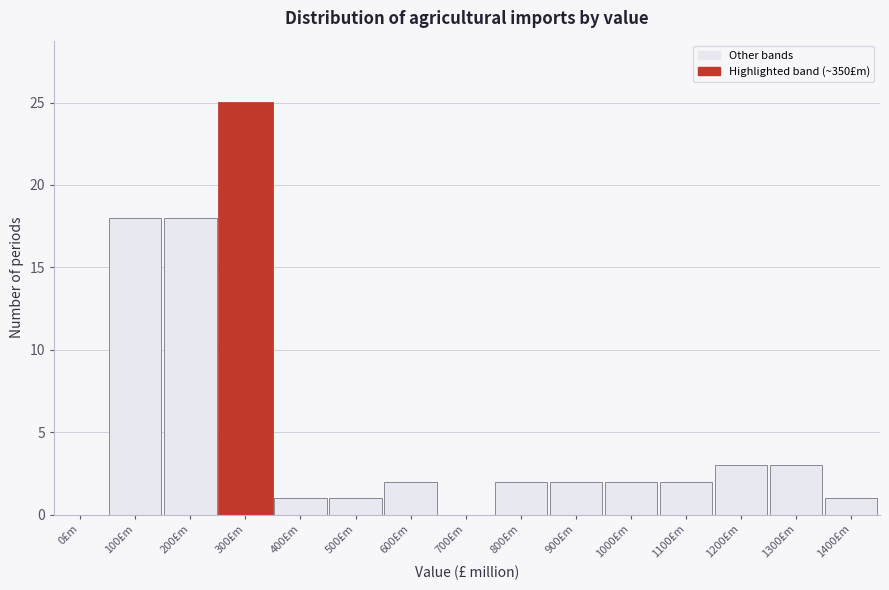

Reading left to right, extract all data points from this chart.

0£m=0	100£m=18	200£m=18	300£m=25	400£m=1	500£m=1	600£m=2	700£m=0	800£m=2	900£m=2	1000£m=2	1100£m=2	1200£m=3	1300£m=3	1400£m=1